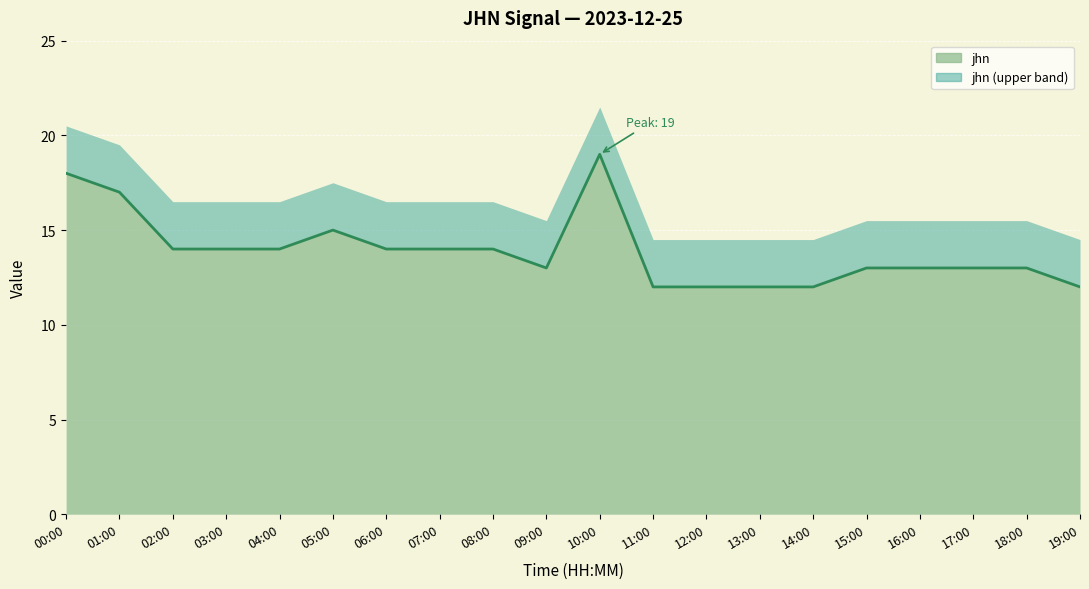

Where does the data first go above 14?

00:00